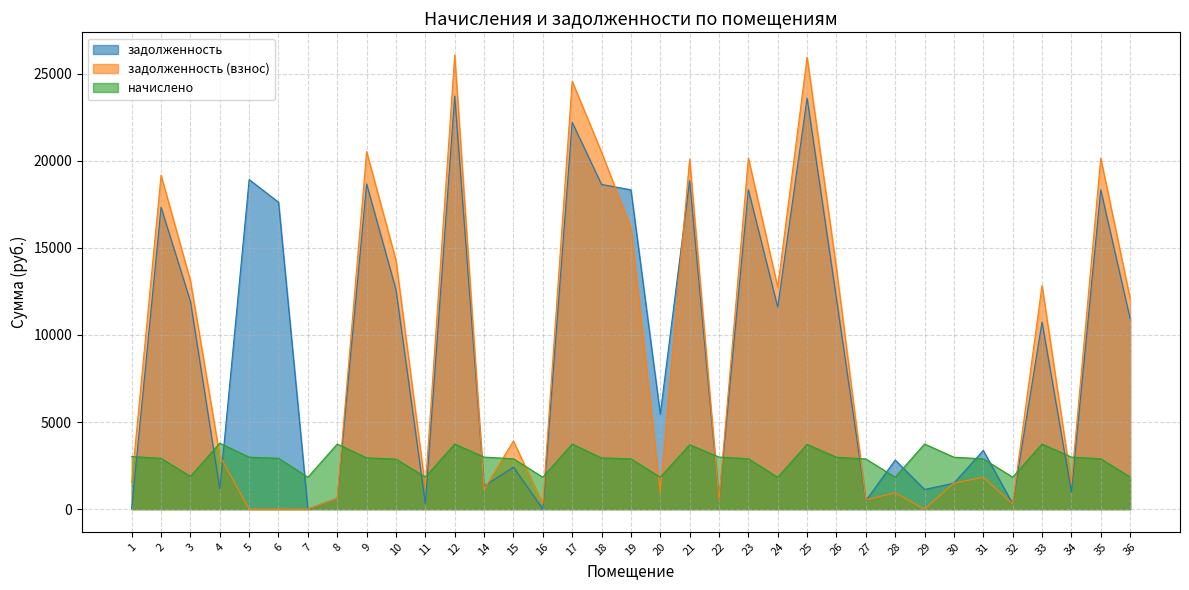

Does the chart have visible grid lines?

Yes